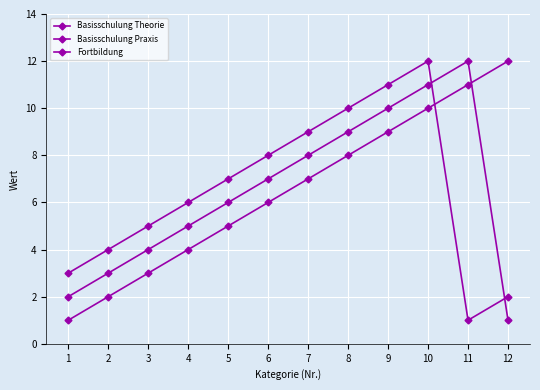

After their last crossing, which series has the higher values: Basisschulung Theorie or Basisschulung Praxis?

Basisschulung Theorie